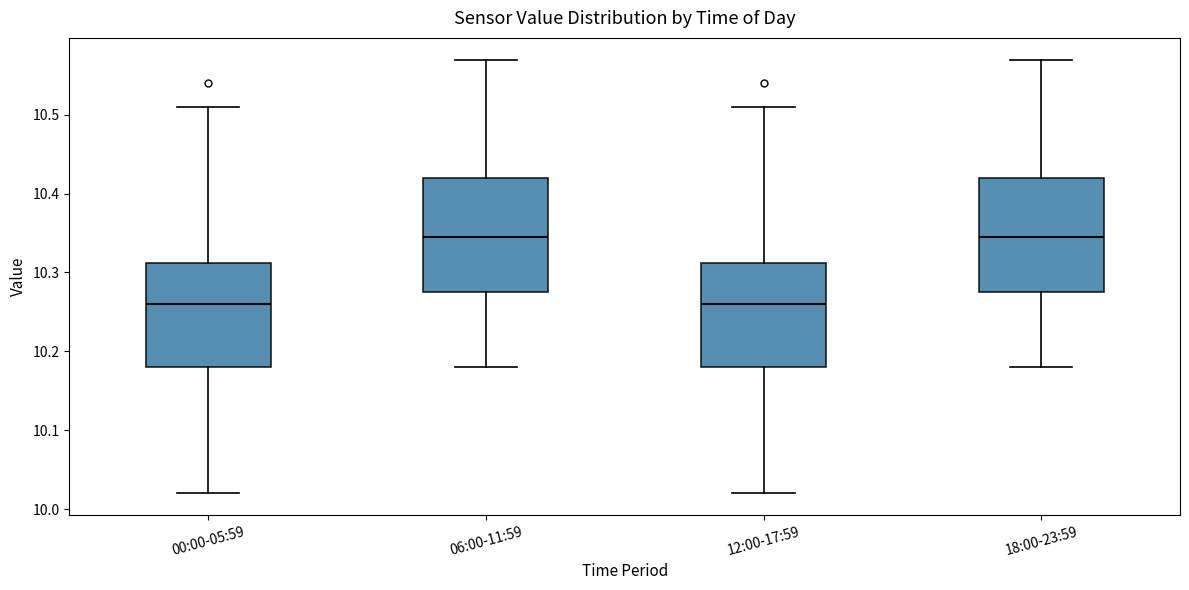

Reading left to right, read every box against the y-axis: the position of its median line, the range the box covers, and the ends of its whiskers. The values are not printed on the chart, so give them approximately, as read against the axis.

00:00-05:59: median 10.26, box 10.18 to 10.31, whiskers 10.02 to 10.51
06:00-11:59: median 10.35, box 10.28 to 10.42, whiskers 10.18 to 10.57
12:00-17:59: median 10.26, box 10.18 to 10.31, whiskers 10.02 to 10.51
18:00-23:59: median 10.35, box 10.28 to 10.42, whiskers 10.18 to 10.57